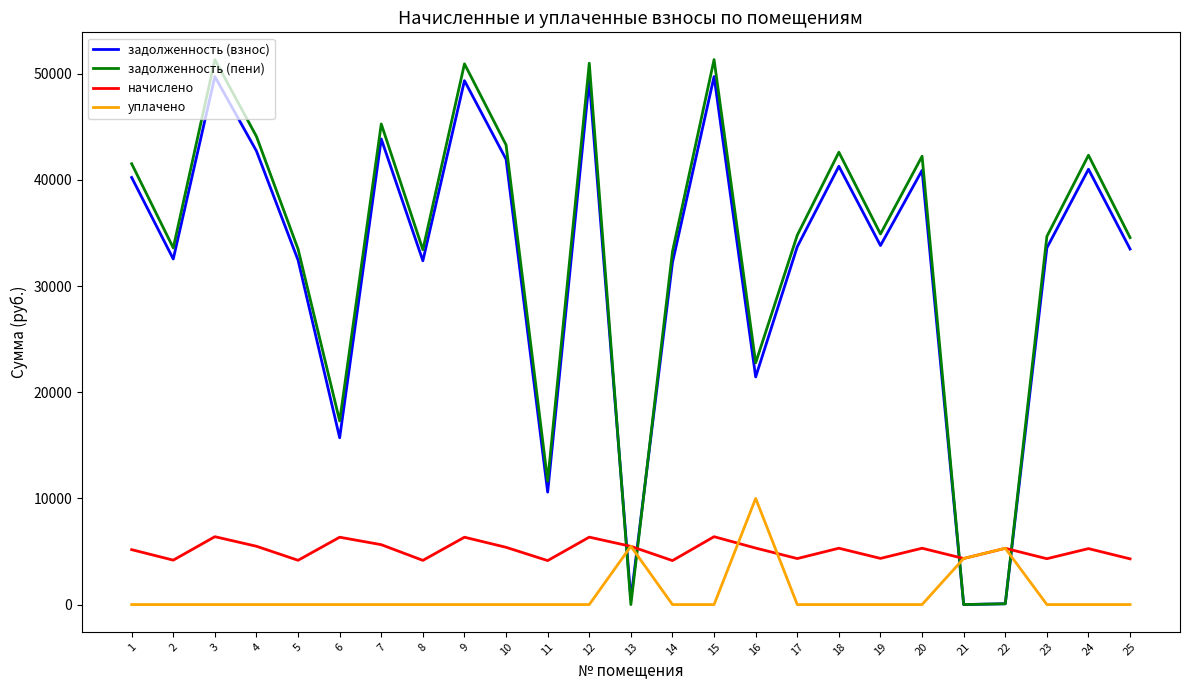

How many lines are shown in the chart?

4